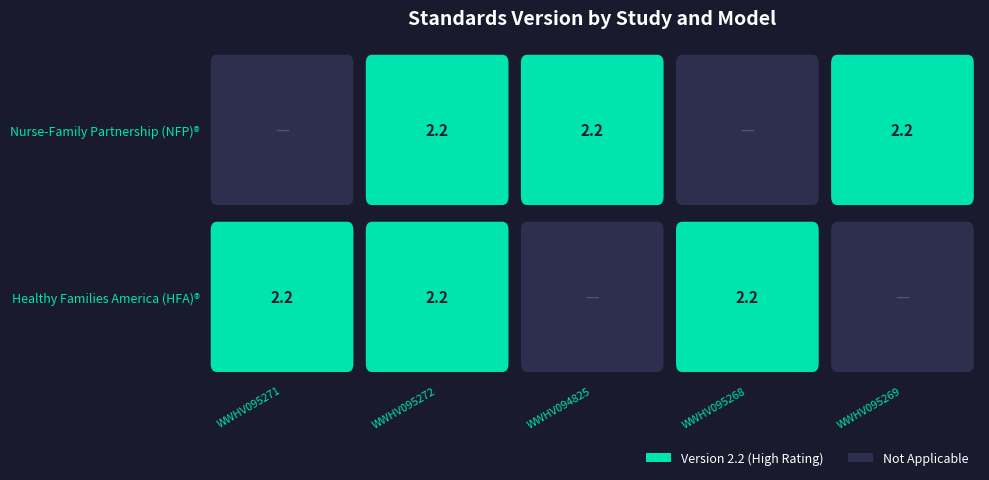

Reading right to left, list all the values displayed in this chart.

Healthy Families America (HFA)®: 0.0	2.2	0.0	2.2	2.2
Nurse-Family Partnership (NFP)®: 2.2	0.0	2.2	2.2	0.0